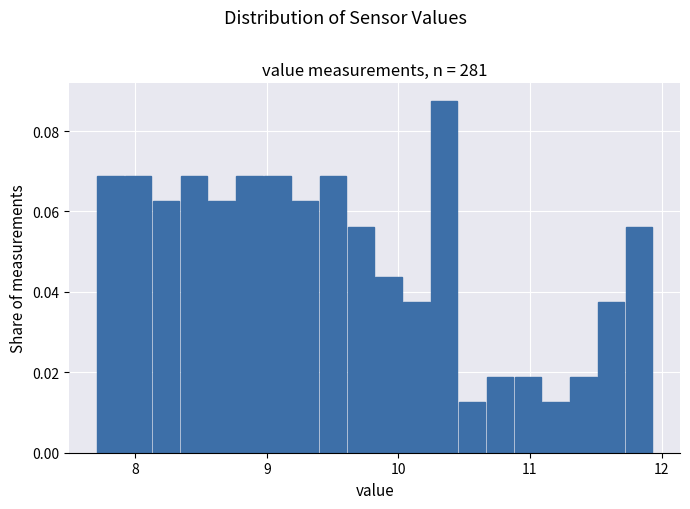

Around what value on the x-axis is the tallest bar? Give the approximate position of its centre, as read against the axis.

10.3